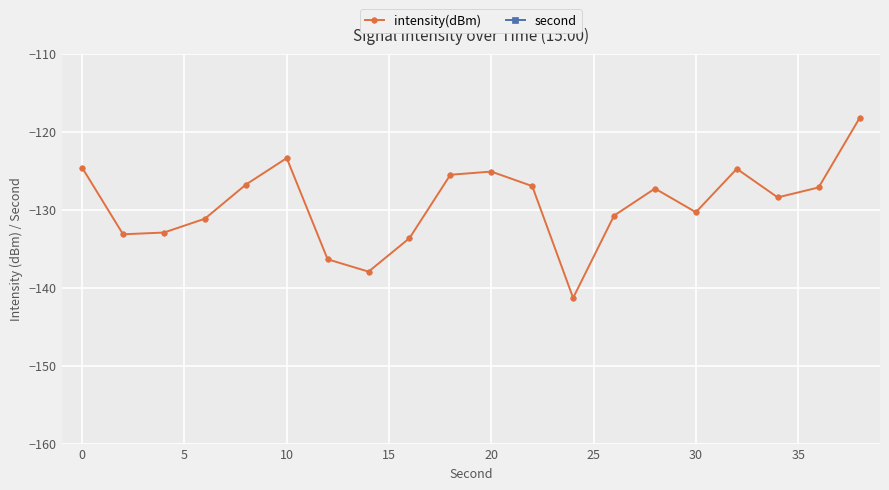

True or false: intensity(dBm) and second intersect in this chart.

False